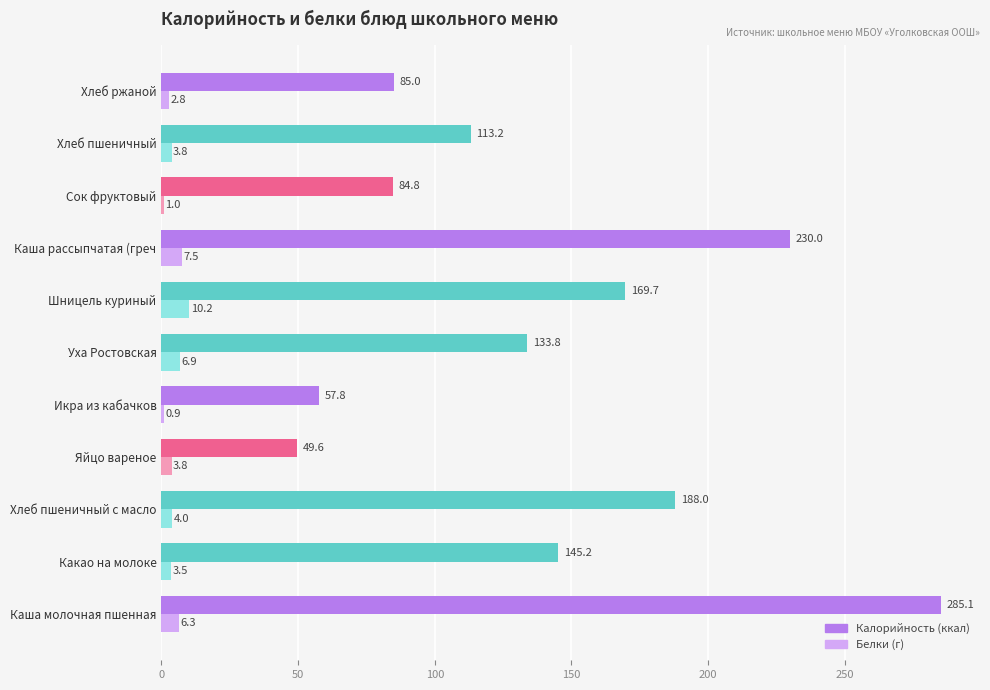

Which category has the highest value across all series?

Каша молочная пшенная